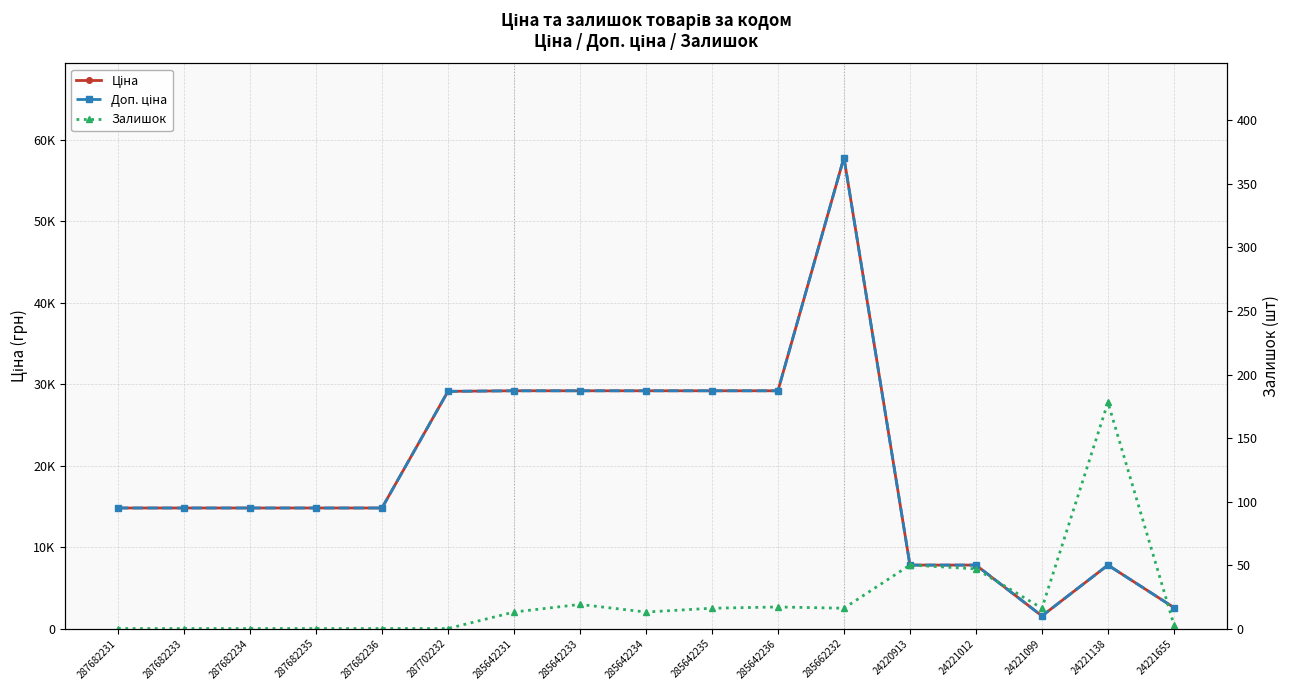

Rank the series by their maximum value, from lowest to highest.

Залишок, Ціна, Доп. ціна